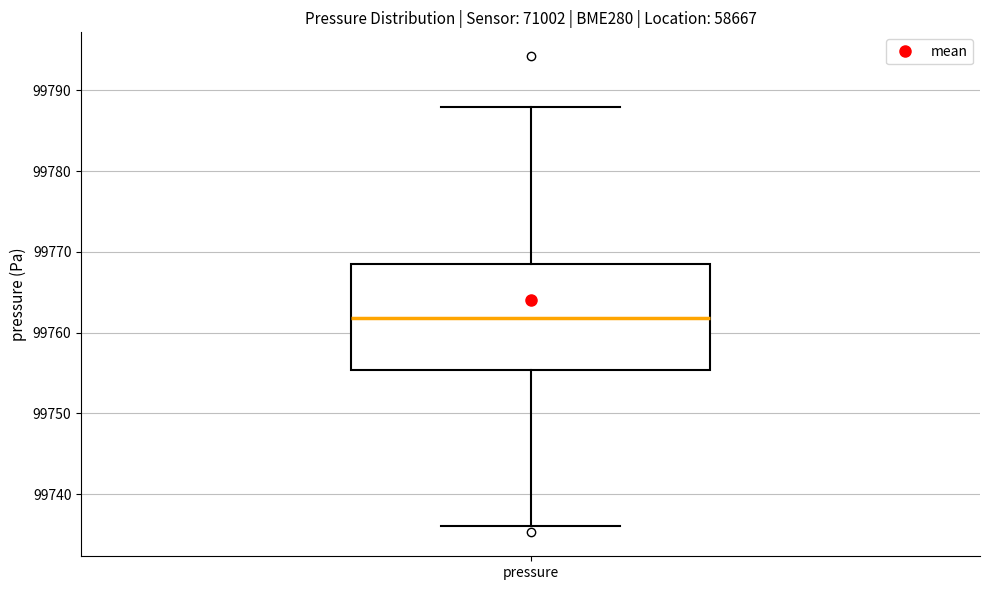

Read this box plot against the y-axis: the position of the median line, the range covered by the box, and the ends of both whiskers. The values are not printed on the chart, so give them approximately, as read against the axis.

median 99762, box 99755 to 99768, whiskers 99736 to 99788